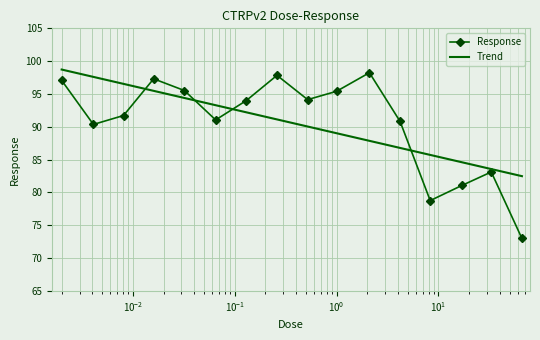

How many interior local peaks does the Response series have?

4